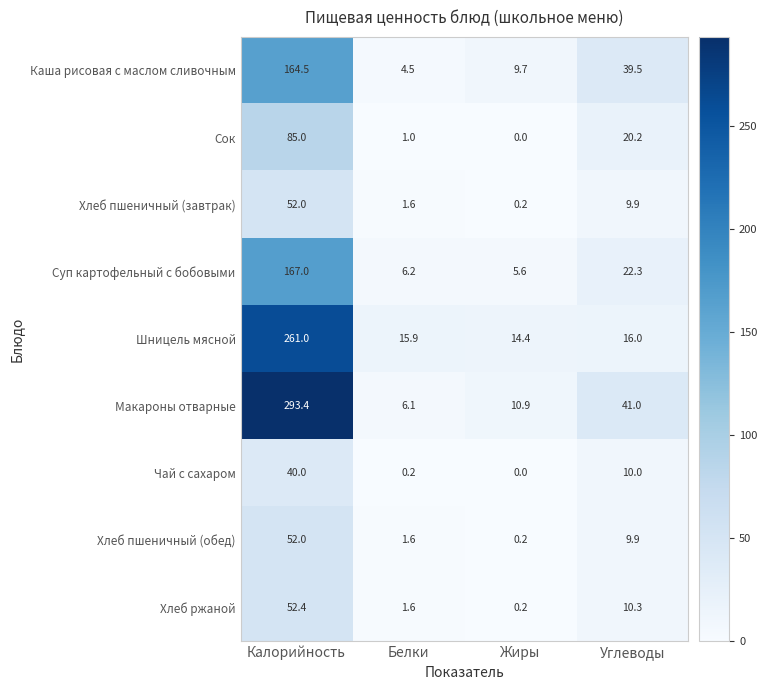

At which category is the sum across all series the highest?

Калорийность